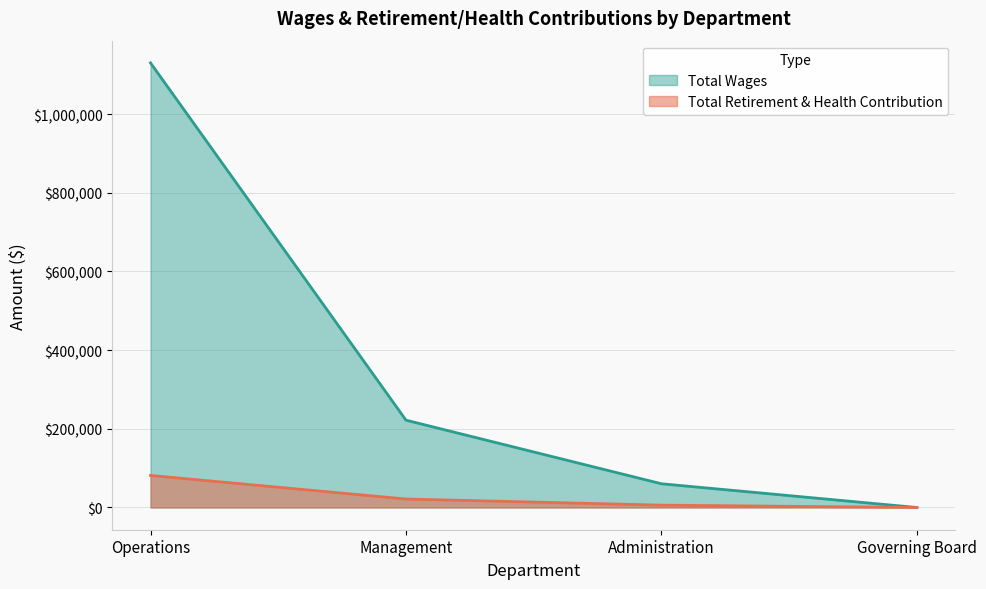

Which series changed the most between Management and Governing Board?

Total Wages